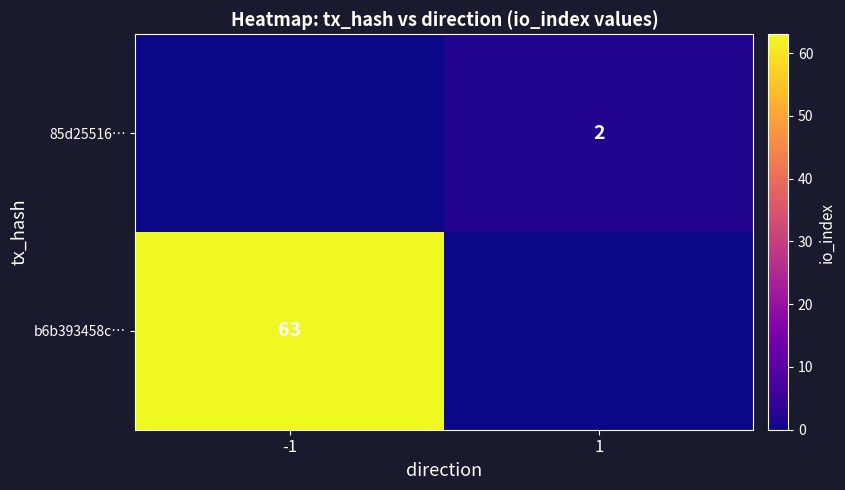

The 85d25516… series shows 1 at 1. True or false?

False